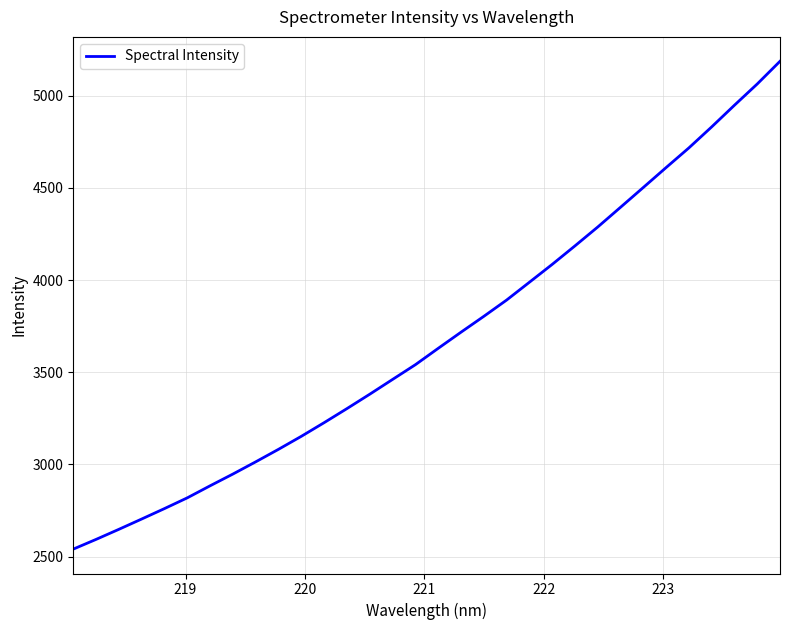

How many series are shown in this chart?

1